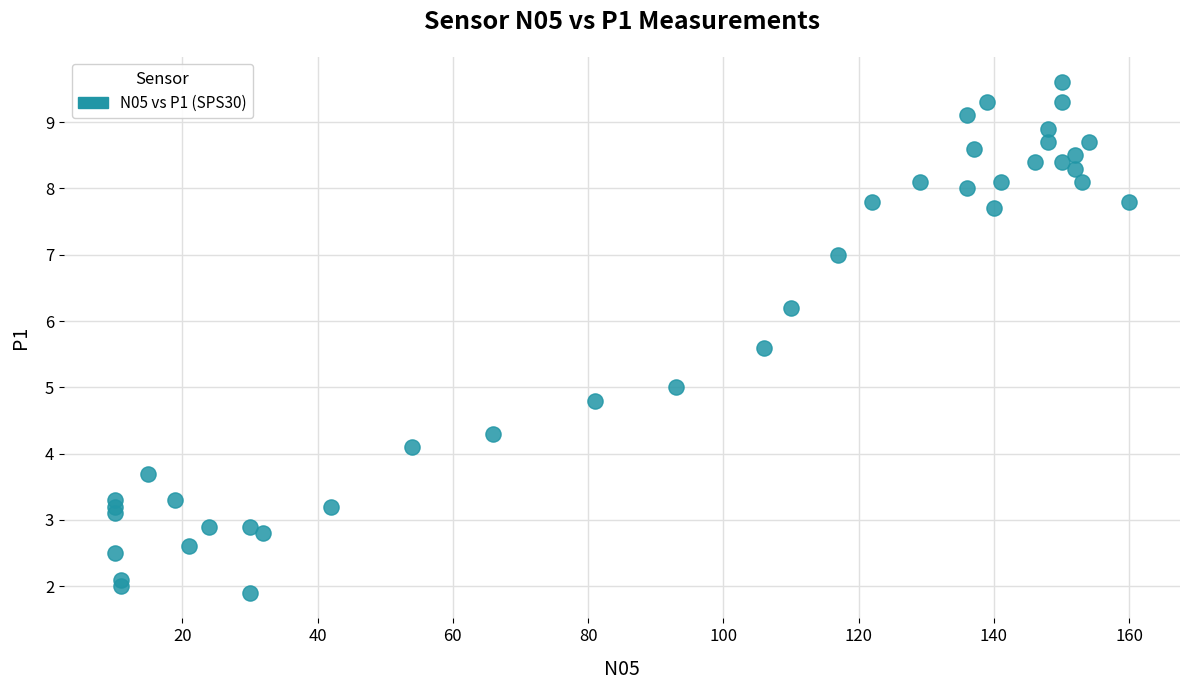

What is the range of X values (max minus min)?

150.0